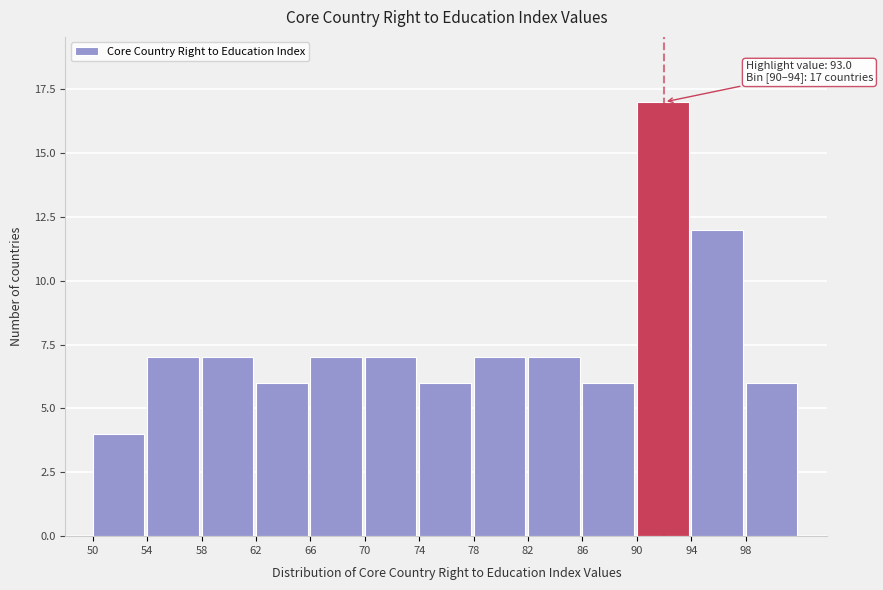

Which range on the x-axis has the tallest bar?

90 to 94